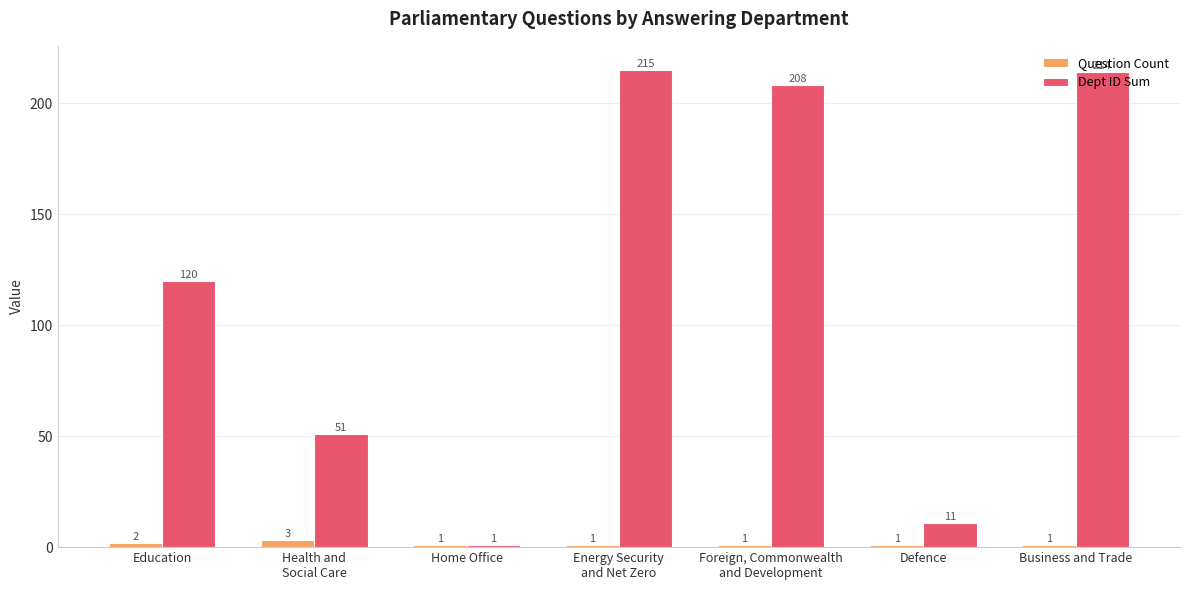

How many values in the Question Count series exceed 1?

2